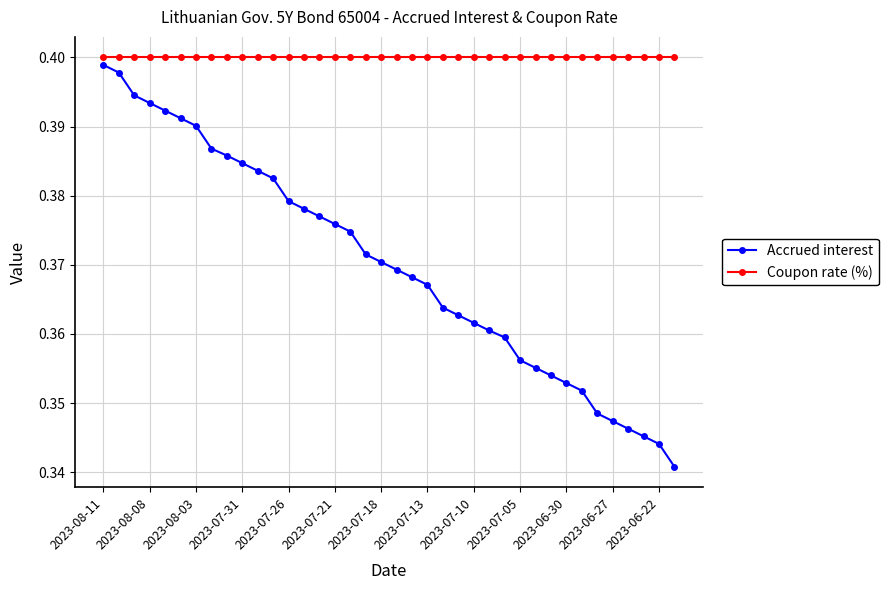

How many data points does each series have?

38